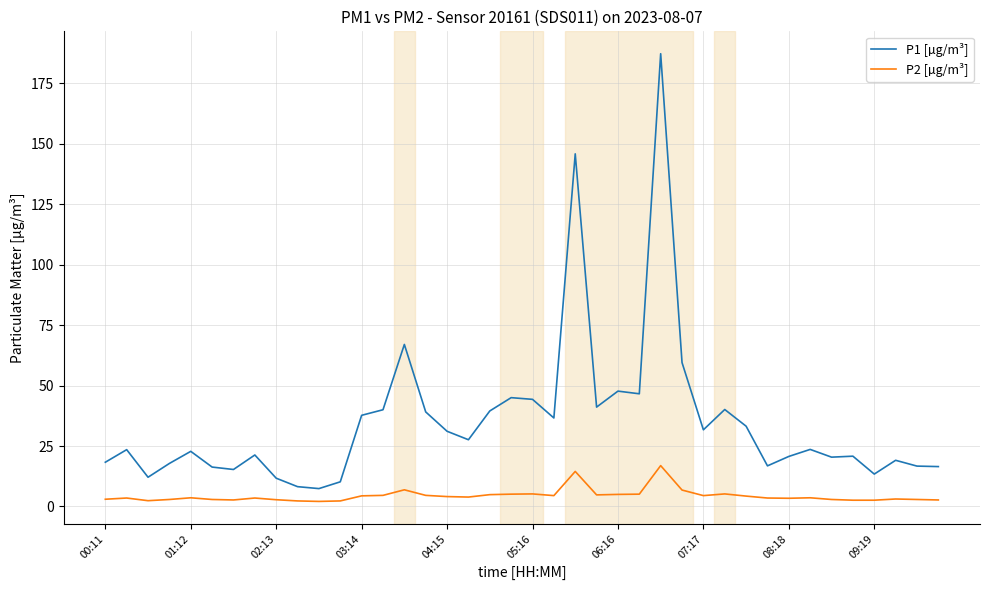

Rank the series by their maximum value, from highest to lowest.

P1 [µg/m³], P2 [µg/m³]